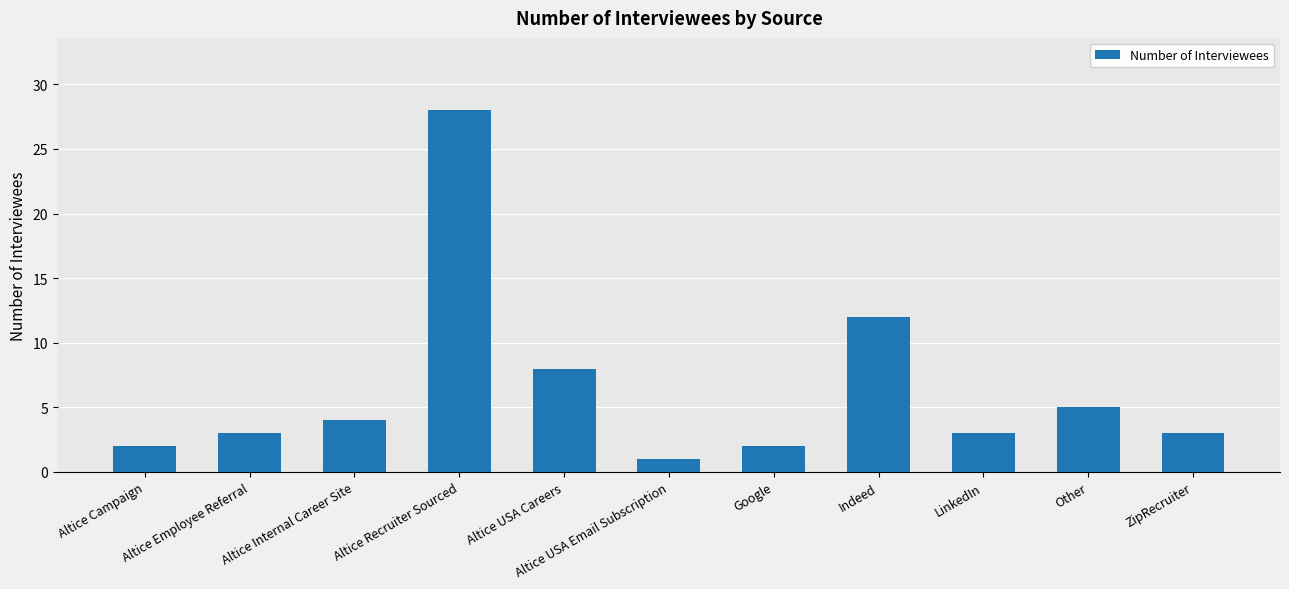

What is the value of the 6th bar from the left?

1